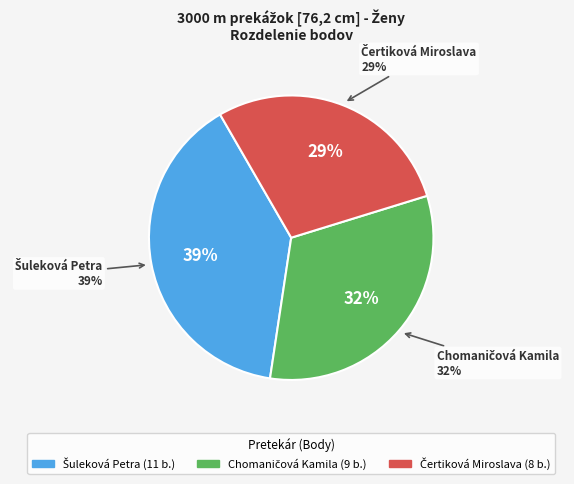

What is the change in value from Chomaničová Kamila to Čertiková Miroslava?

-1